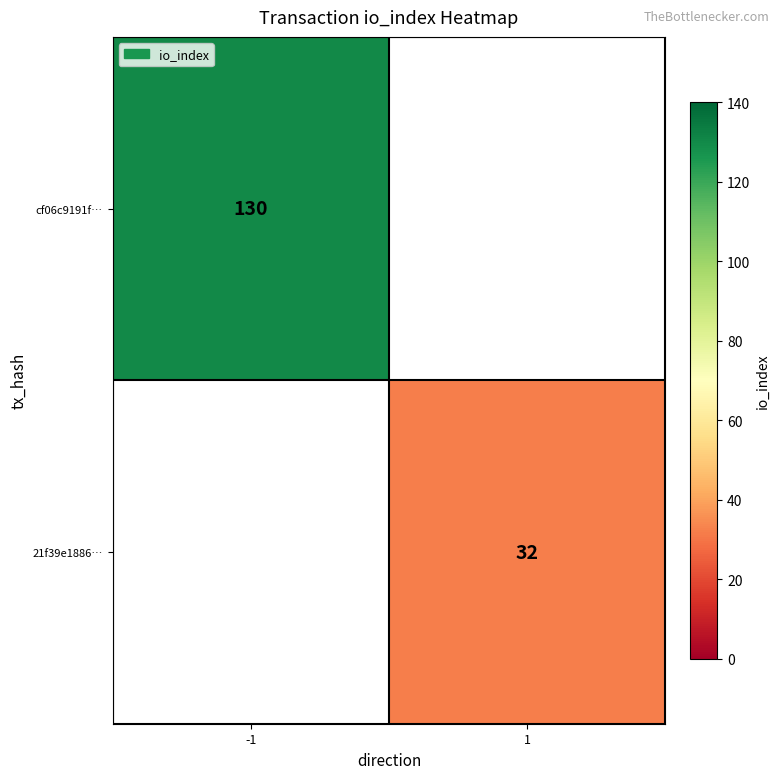

What is the minimum value shown in the chart?

32.0